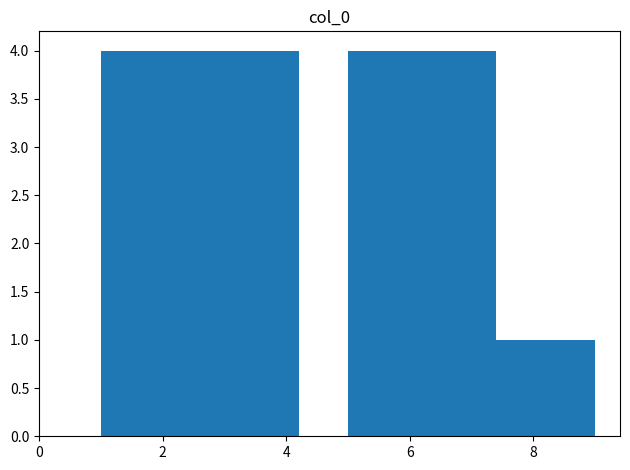

What is the height of the bar covering 1.8 to 2.6 on the x-axis? The values are not printed on the chart, so give them approximately, as read against the axis.

4